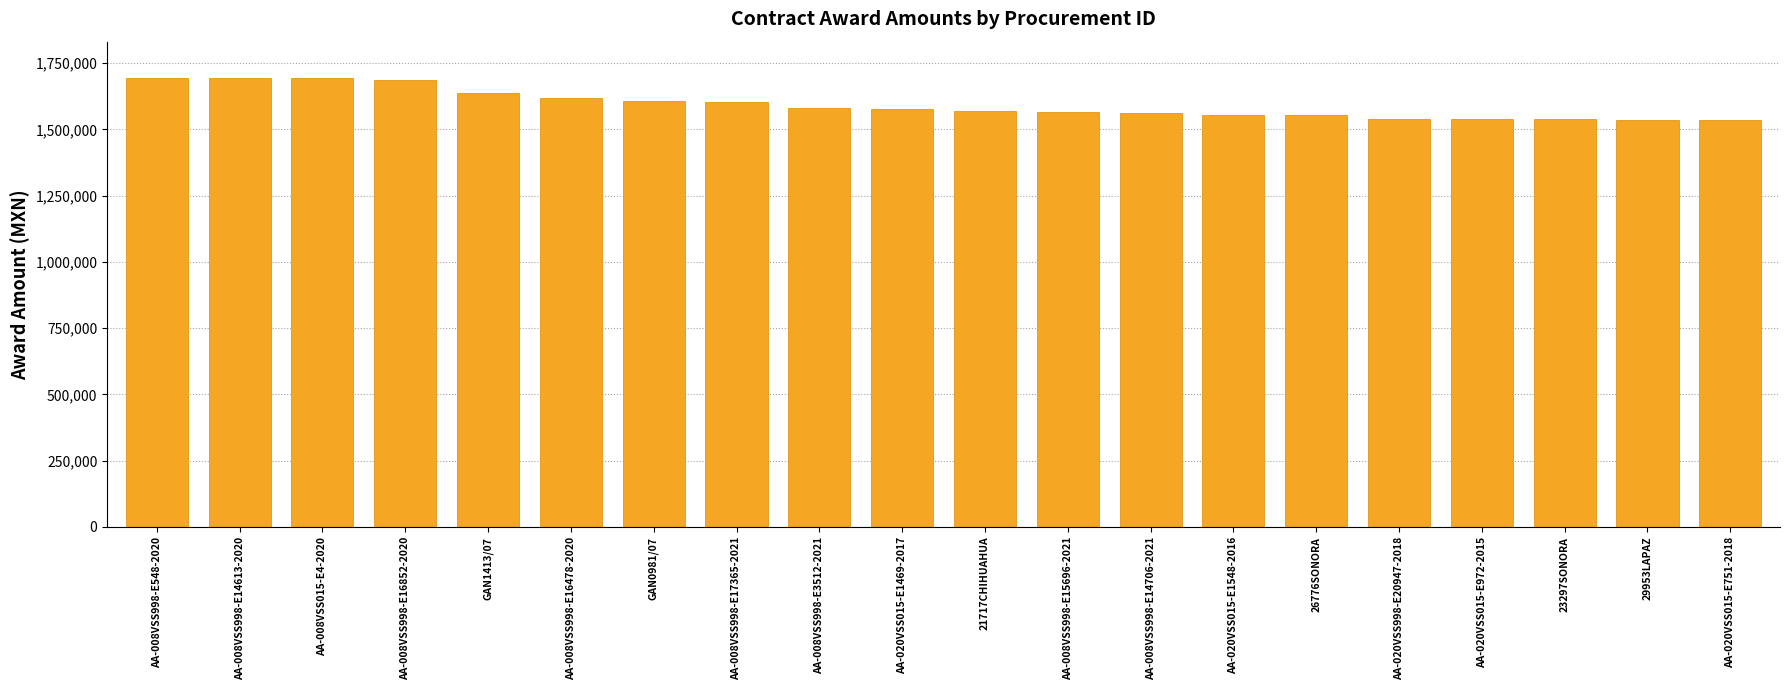

What position from the right is GAN0981/07?

14